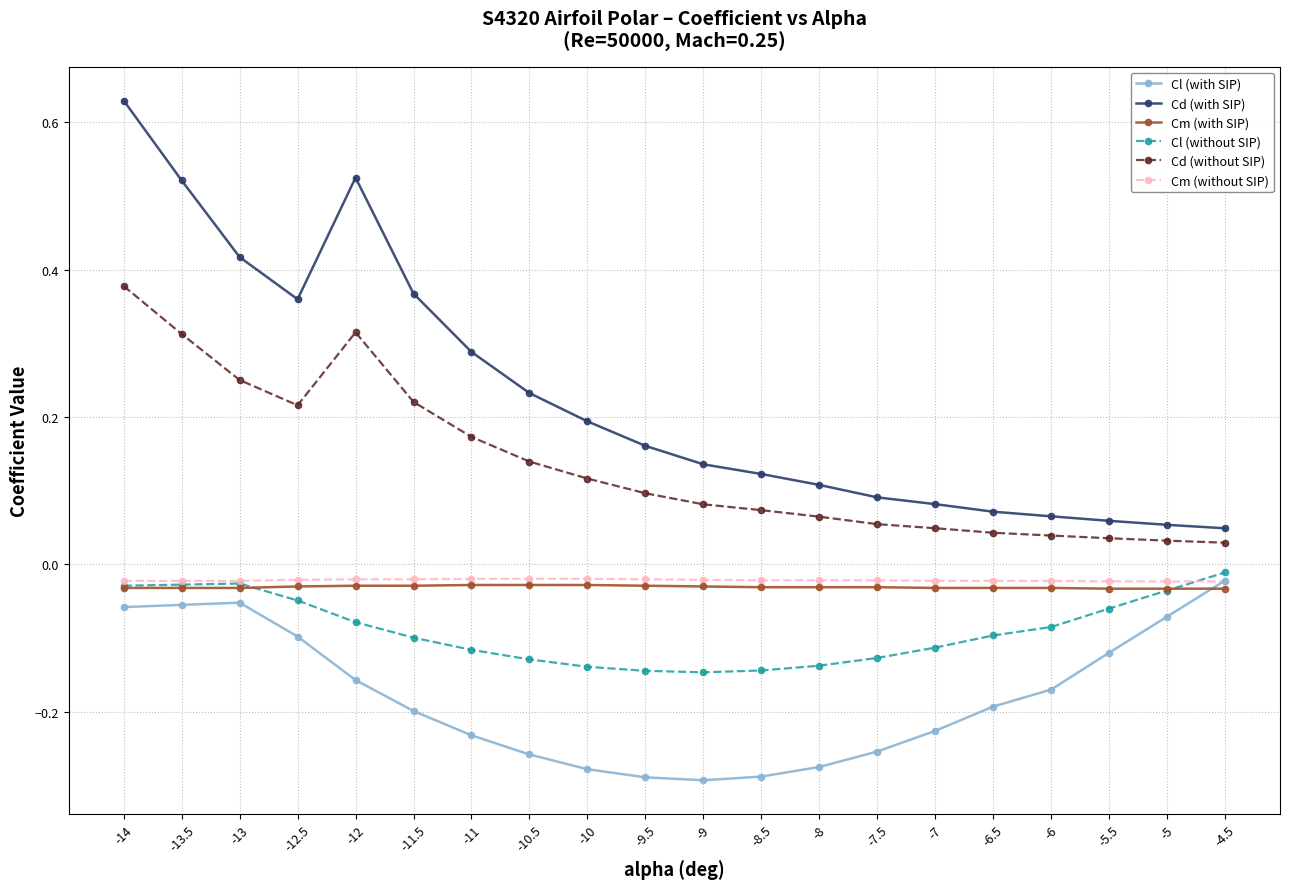

True or false: Cl (without SIP) and Cd (with SIP) intersect in this chart.

False